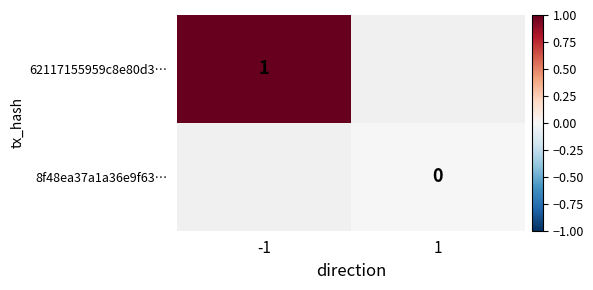

The value of 62117155959c8e80d3… at -1 is 0. True or false?

False